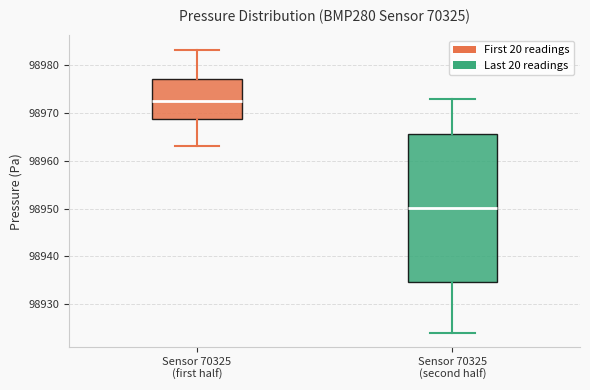

Reading left to right, transcribe this box plot: for each box, give where its median line is, the range the box spans, and where its two whiskers end, as read against the y-axis. The values are not printed on the chart, so give them approximately, as read against the axis.

Sensor 70325 (first half): median 98972, box 98969 to 98977, whiskers 98963 to 98983
Sensor 70325 (second half): median 98950, box 98935 to 98966, whiskers 98924 to 98973